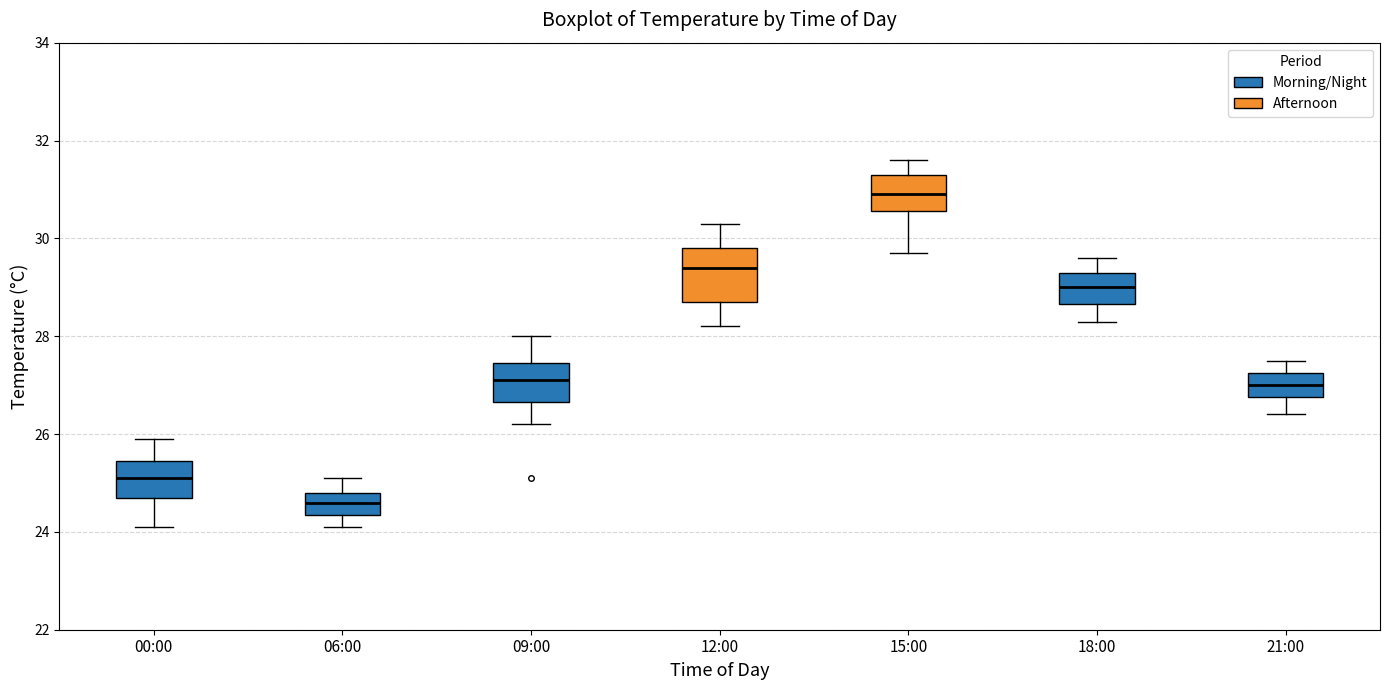

Which box's median line is the highest?

15:00